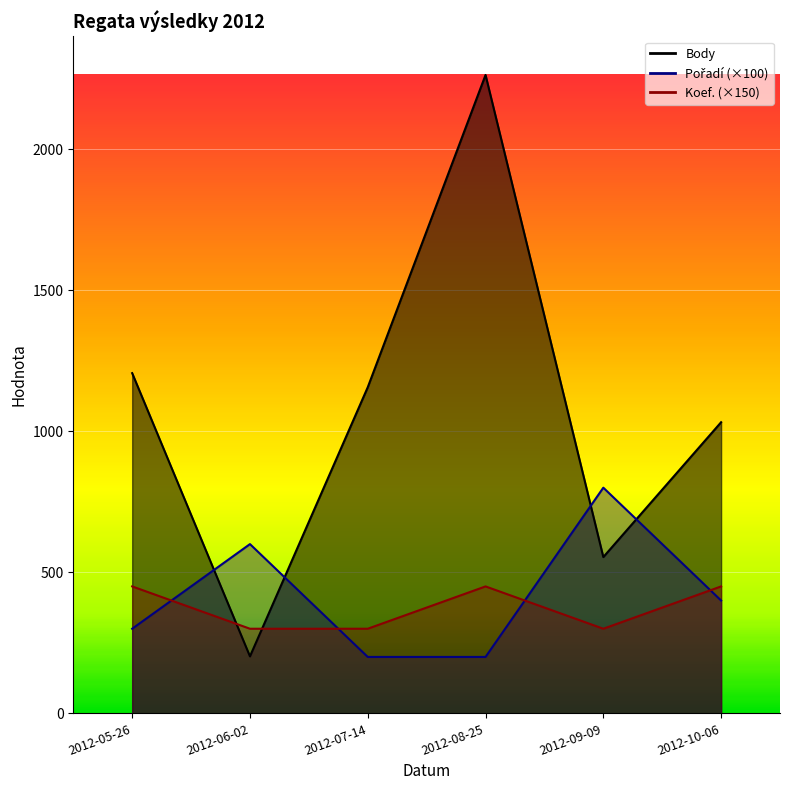

Read the Body value at 2012-07-14, to the nearest 100.

1200